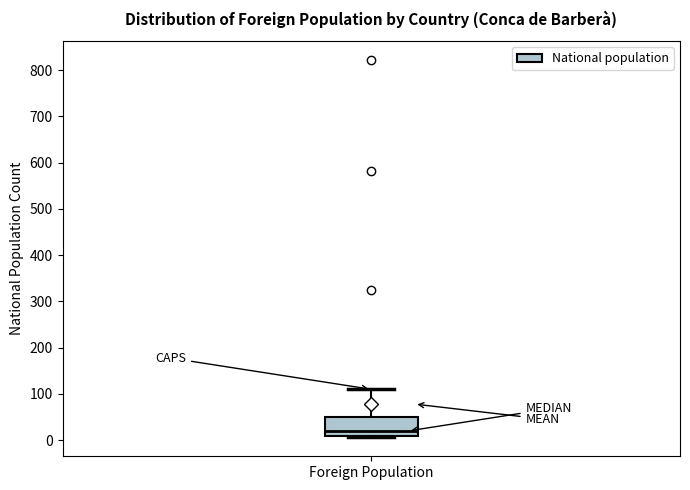

Transcribe this box plot: give where the median line is, the range the box spans, and where the two whiskers end, as read against the y-axis. The values are not printed on the chart, so give them approximately, as read against the axis.

median 20, box 10 to 50, whiskers 10 to 110